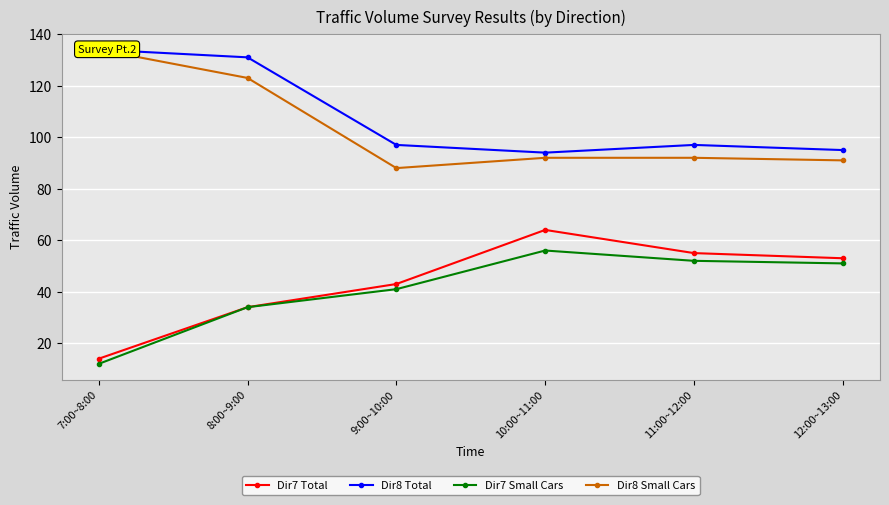

Reading left to right, what are all the values shown in this chart?

Dir7 Total: 14	34	43	64	55	53
Dir8 Total: 134	131	97	94	97	95
Dir7 Small Cars: 12	34	41	56	52	51
Dir8 Small Cars: 134	123	88	92	92	91